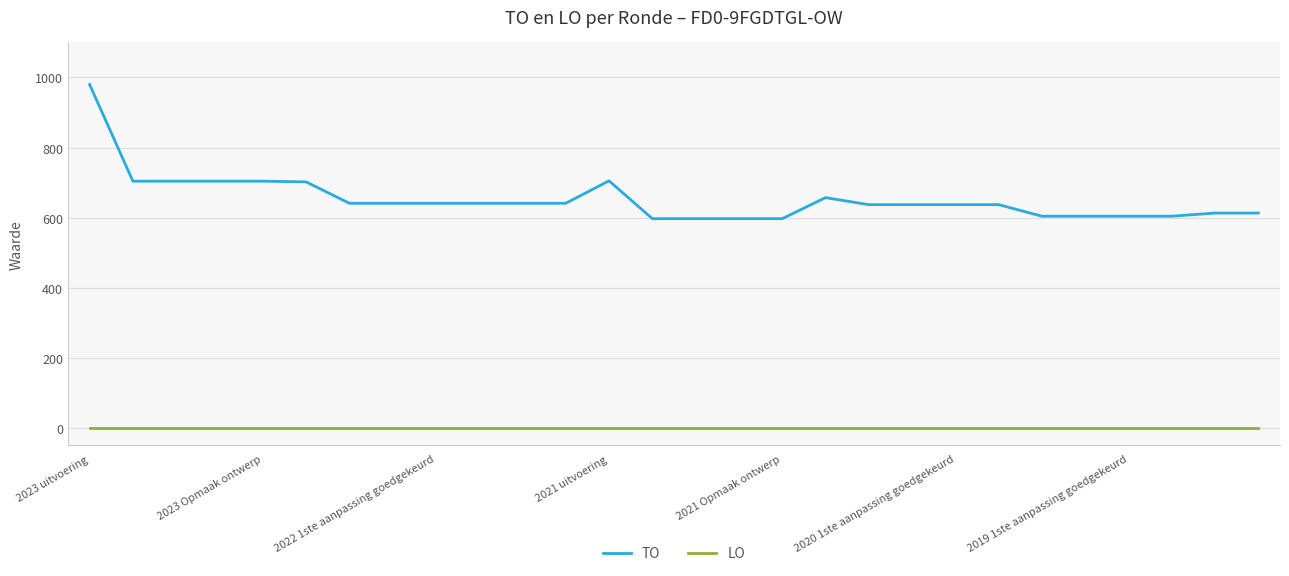

What is the maximum value shown in the chart?

980